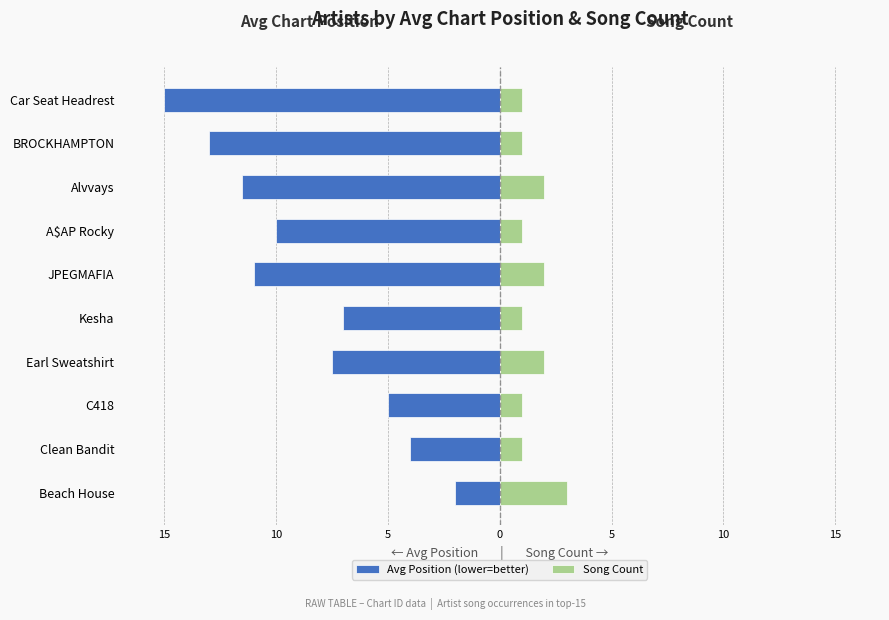

How many bars are there in each group?

2